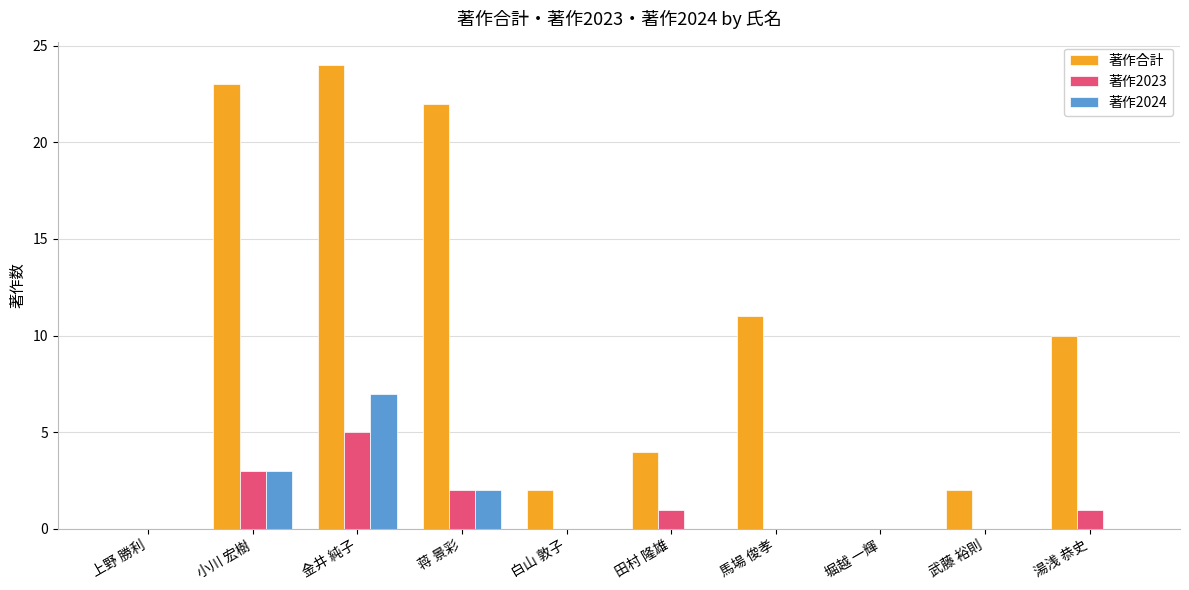

Is it true that 著作2024 equals 0 at 湯浅 恭史?

True